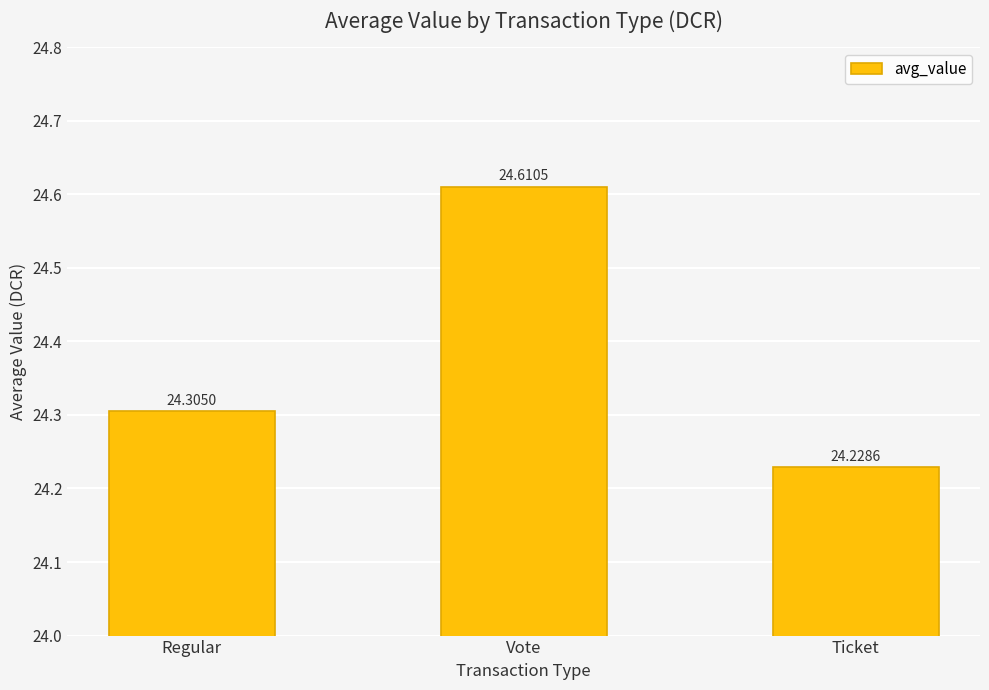

What is the sum of the values at Regular and Vote?

48.9